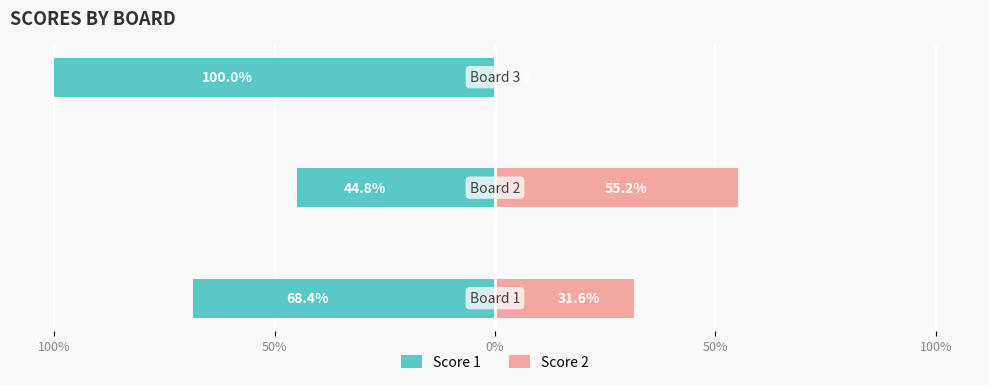

What is the value of the Score 1 bar at the 1st from the left?

-68.4